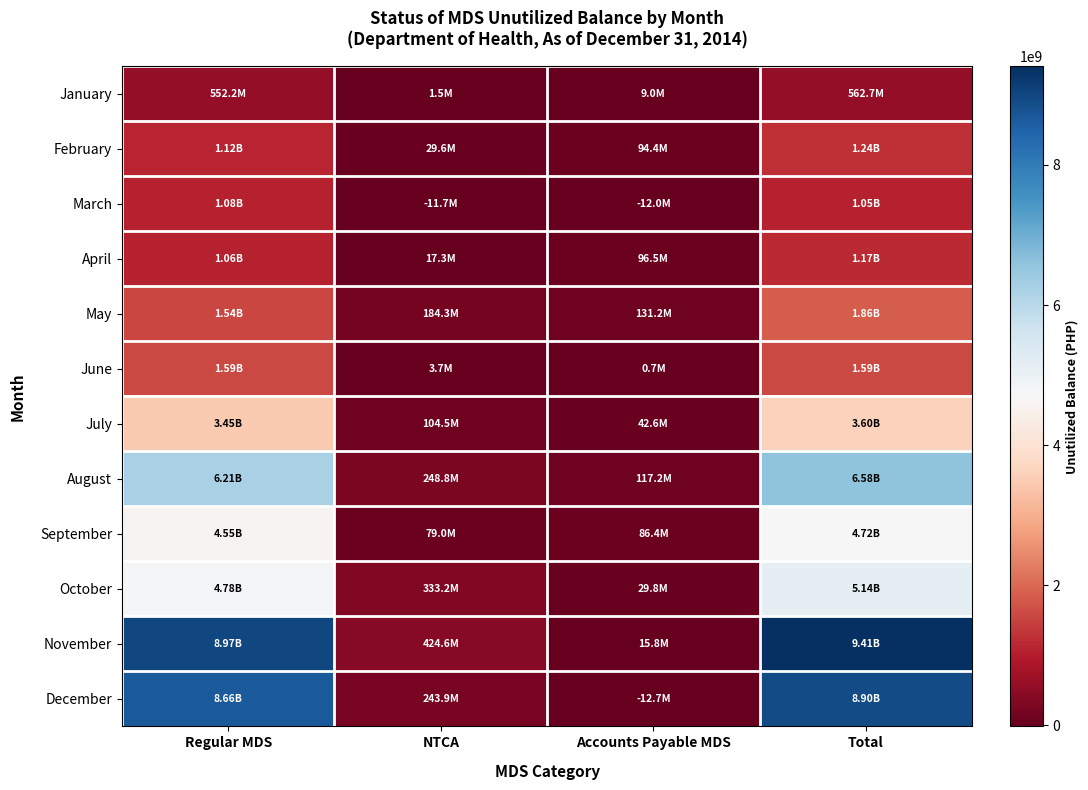

Reading left to right, list all the values displayed in this chart.

January: Regular MDS=552159331.2	NTCA=1491608.6	Accounts Payable MDS=9032105.8	Total=562683045.5
February: Regular MDS=1119411942.4	NTCA=29570528.7	Accounts Payable MDS=94373074.5	Total=1243355545.6
March: Regular MDS=1078324200.0	NTCA=-11664947.7	Accounts Payable MDS=-11957688.7	Total=1054701563.7
April: Regular MDS=1056606755.6	NTCA=17338489.9	Accounts Payable MDS=96498726.6	Total=1170443972.1
May: Regular MDS=1542666931.6	NTCA=184263648.4	Accounts Payable MDS=131160354.8	Total=1858090934.7
June: Regular MDS=1589786043.2	NTCA=3657654.0	Accounts Payable MDS=672010.3	Total=1594115707.6
July: Regular MDS=3451940544.4	NTCA=104540526.7	Accounts Payable MDS=42575742.1	Total=3599056813.2
August: Regular MDS=6210518499.1	NTCA=248809618.2	Accounts Payable MDS=117233790.3	Total=6576561907.7
September: Regular MDS=4552473373.0	NTCA=78984567.0	Accounts Payable MDS=86356407.8	Total=4717814347.8
October: Regular MDS=4778052549.2	NTCA=333190425.3	Accounts Payable MDS=29753372.7	Total=5140996347.2
November: Regular MDS=8966930091.8	NTCA=424635011.1	Accounts Payable MDS=15808244.4	Total=9407373347.4
December: Regular MDS=8664744991.7	NTCA=243904948.0	Accounts Payable MDS=-12715232.8	Total=8895934706.8